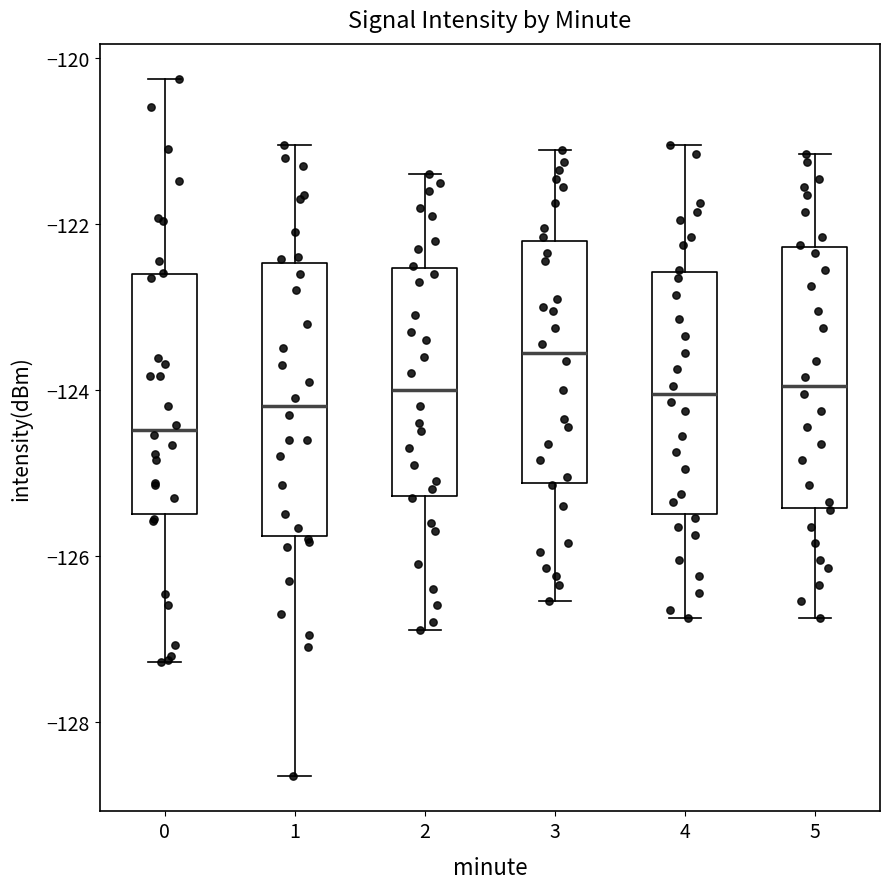

Where does the median line of the box at x = 4 sit on the y-axis? The values are not printed on the chart, so give them approximately, as read against the axis.

-124.0